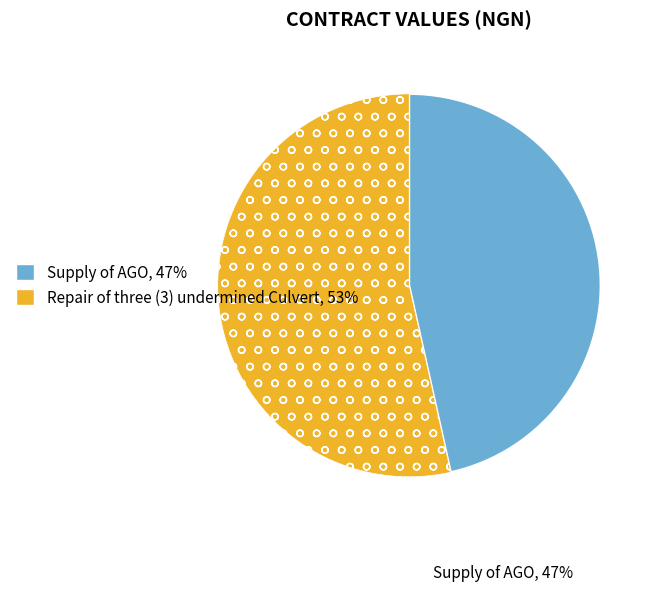

How many slices are in this pie chart?

2